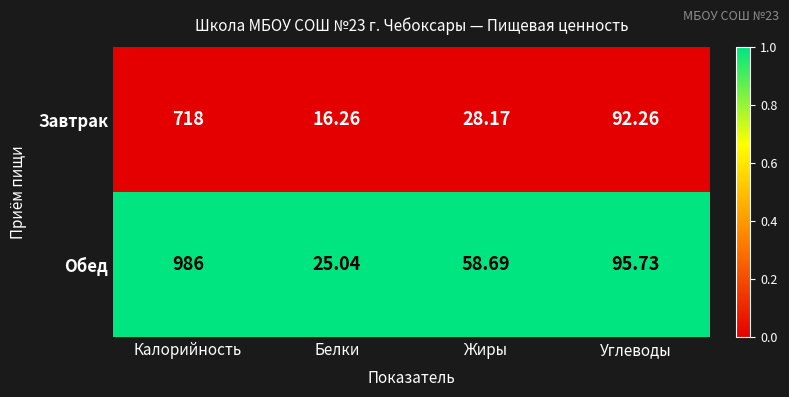

At which category does the chart reach its minimum across all series?

Белки